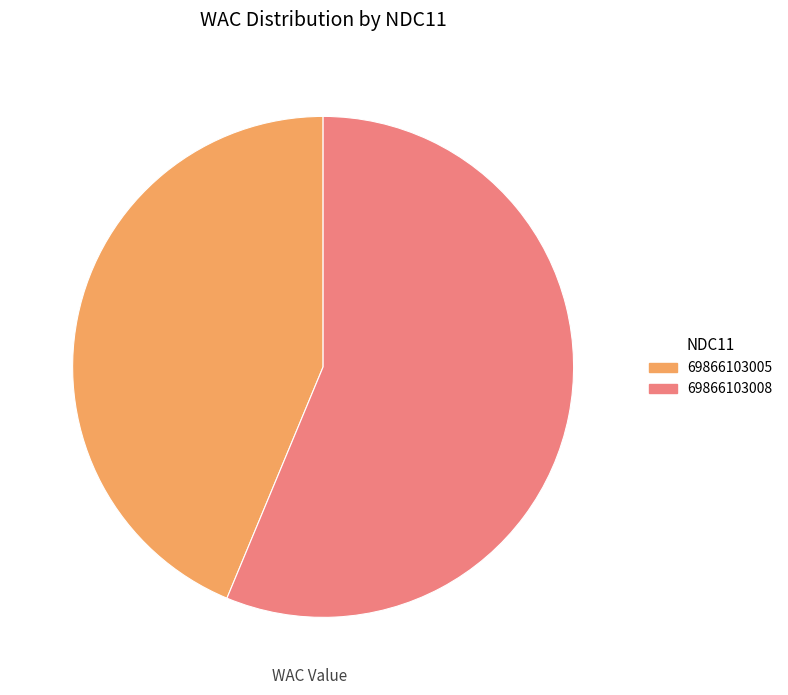

What is the majority slice?

69866103008